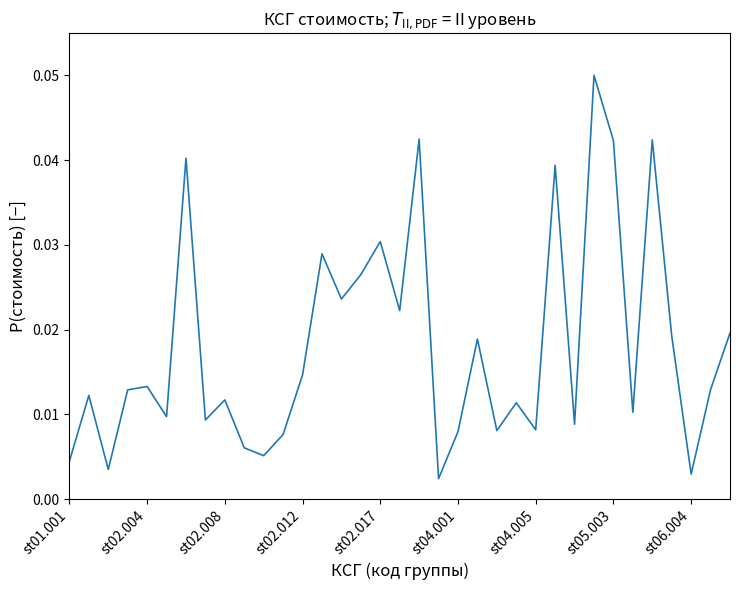

How many lines are shown in the chart?

1